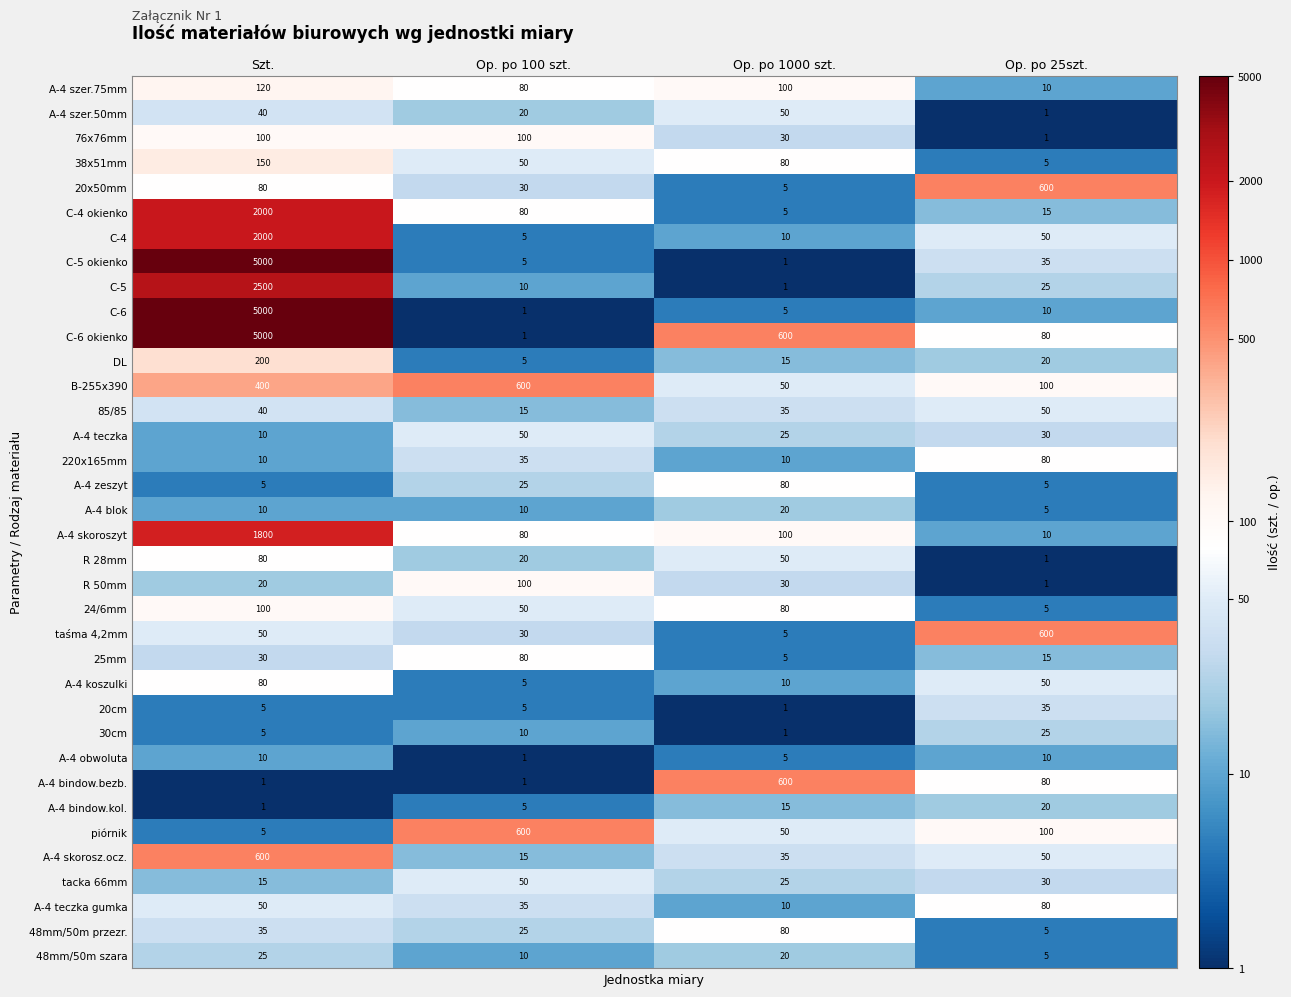

Is it true that 220x165mm equals 24 at Op. po 100 szt.?

False